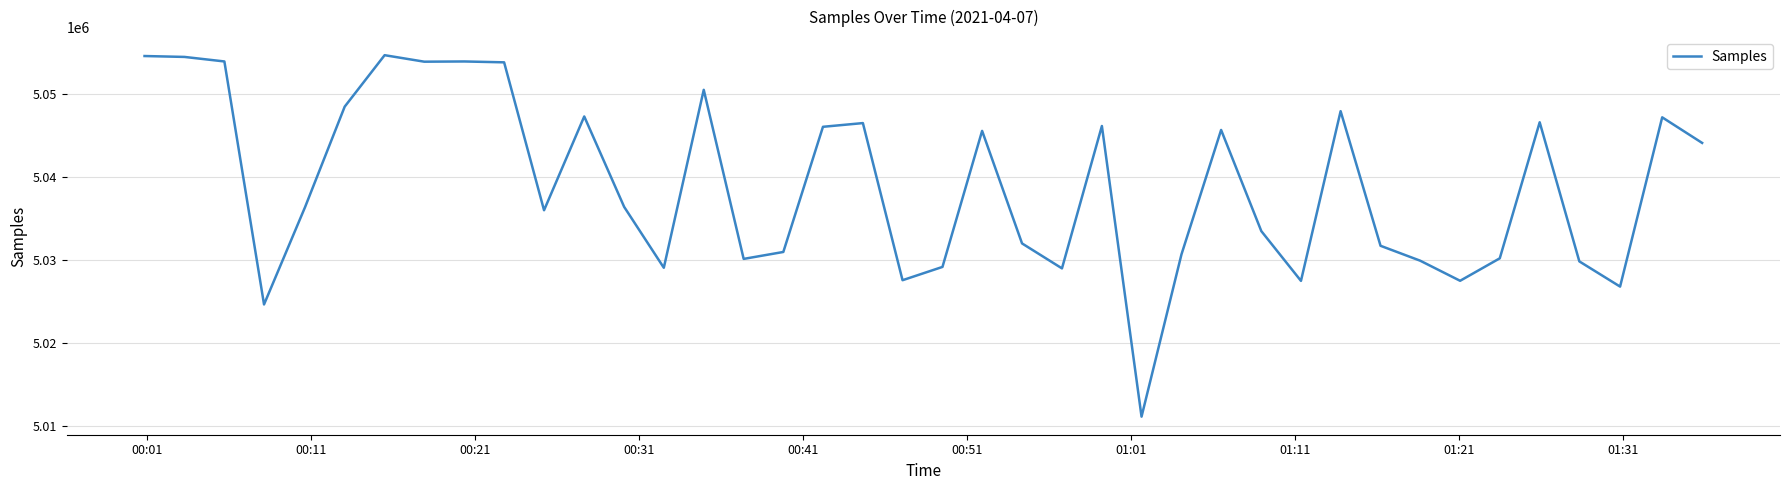

How many series are shown in this chart?

1